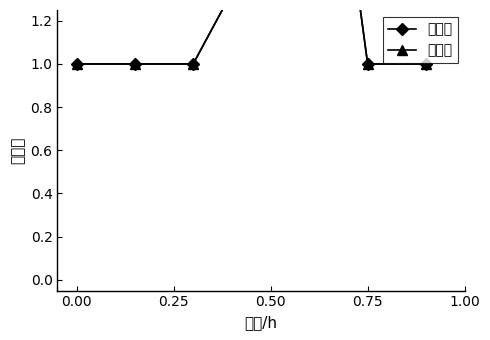

Reading left to right, extract all data points from this chart.

野生酶: 1.0	1.0	1.0	1.5	3.0	1.0	1.0
修饰酶: 1.0	1.0	1.0	1.5	3.0	1.0	1.0